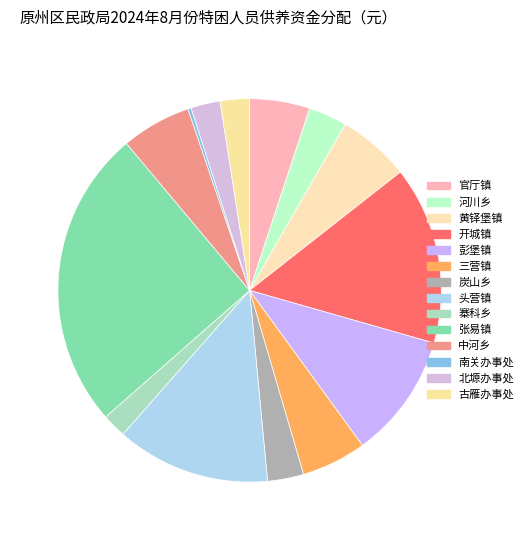

To the nearest percent, what is the average slice percentage?

7%